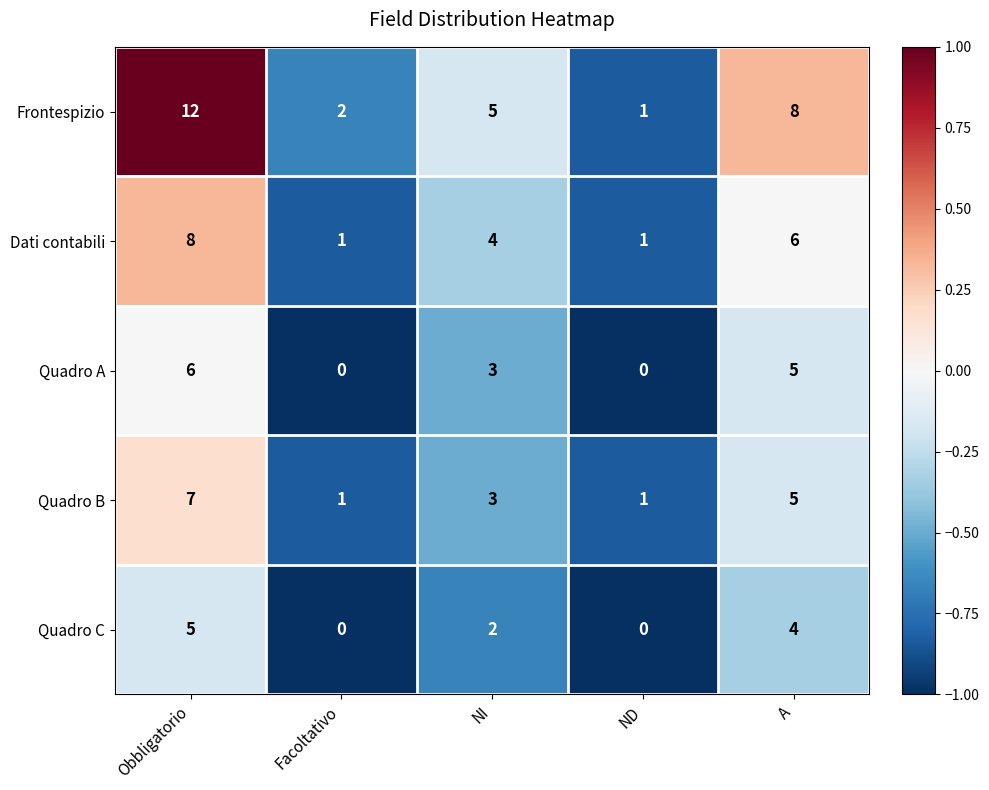

Is it true that Quadro C equals 0 at Facoltativo?

True